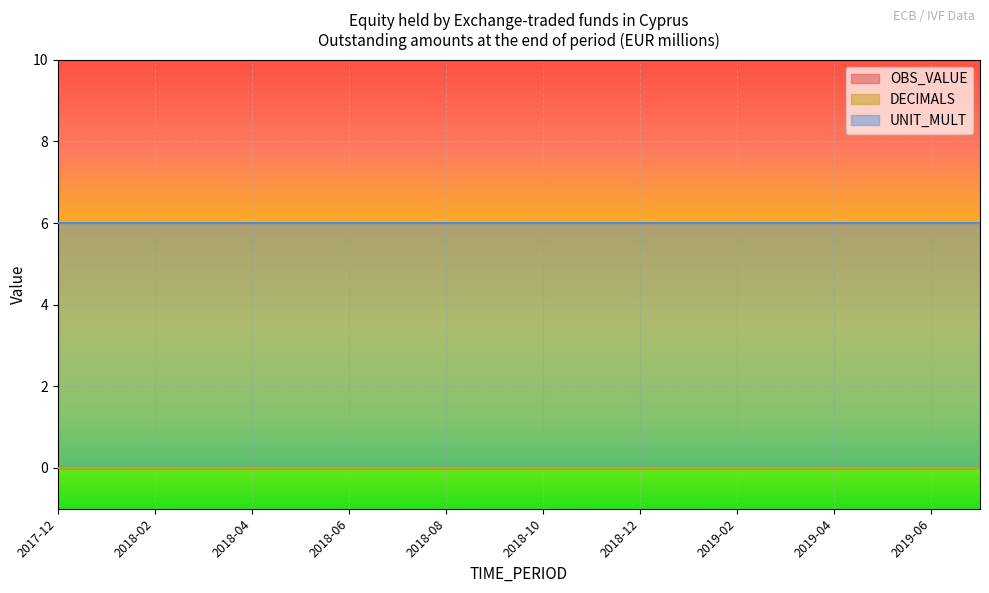

Between 2018-03 and 2018-10, which is larger?

2018-03